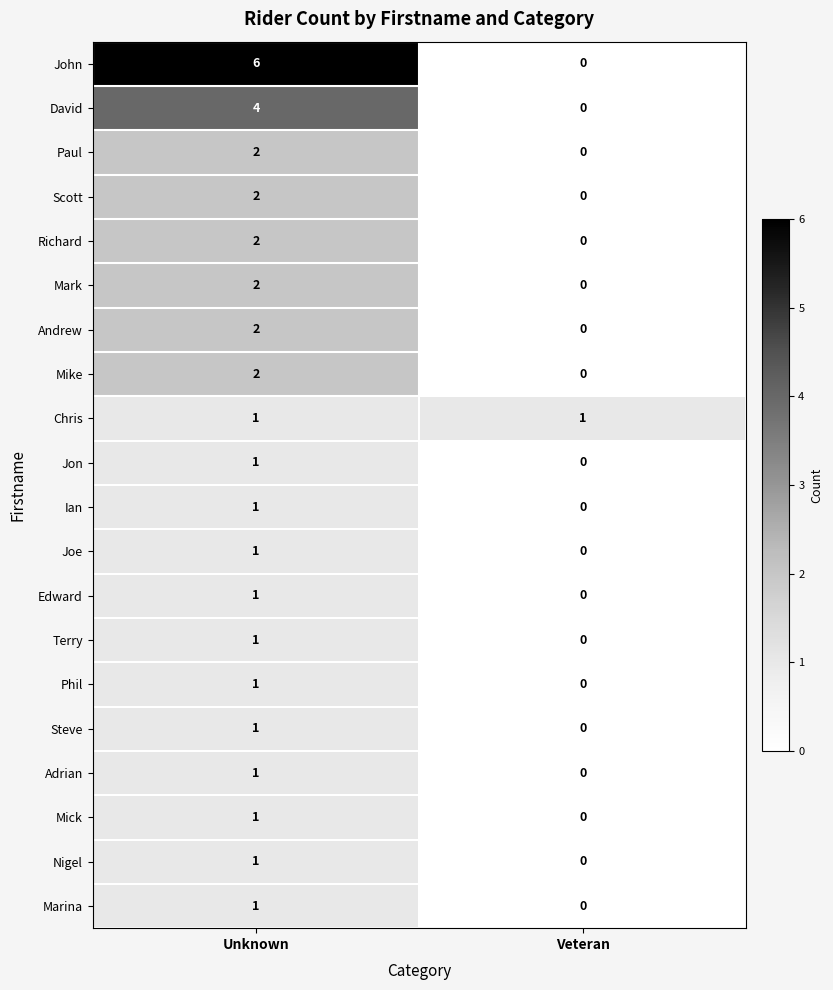

At which category is the sum across all series the highest?

Unknown